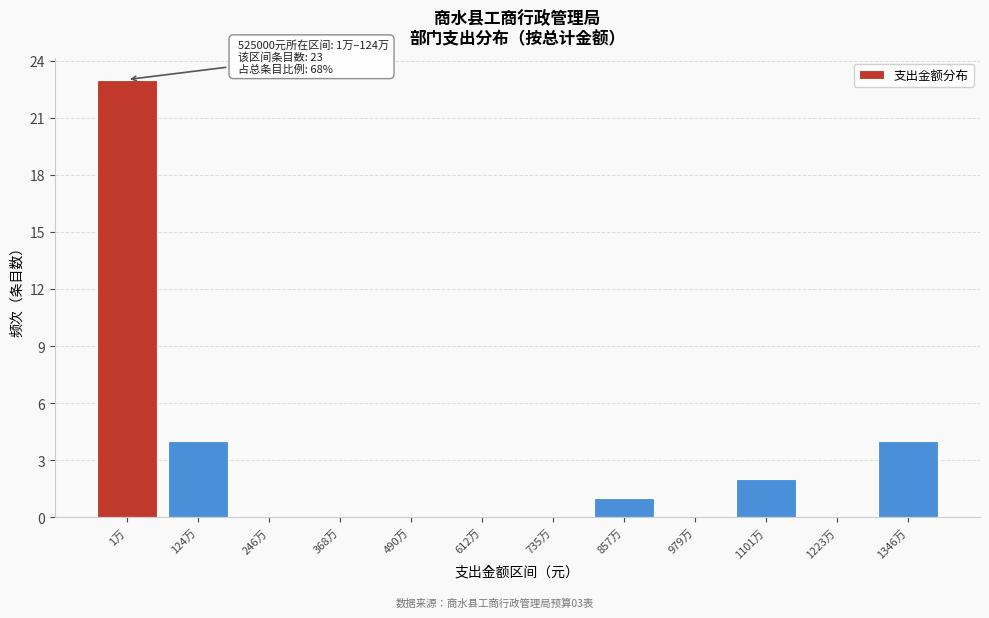

Reading right to left, extract all data points from this chart.

1346万=4	1223万=0	1101万=2	979万=0	857万=1	735万=0	612万=0	490万=0	368万=0	246万=0	124万=4	1万=23